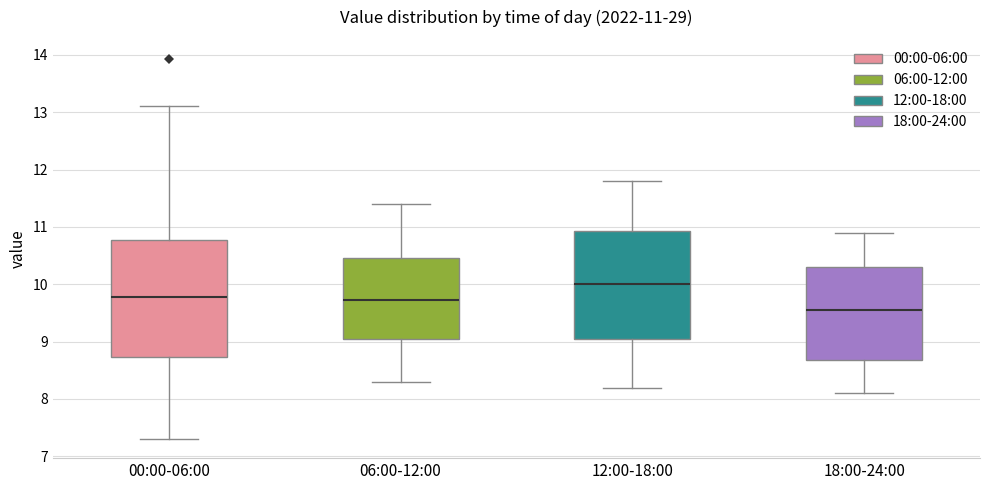

Which box is the tallest, from its lower edge to its upper edge?

00:00-06:00